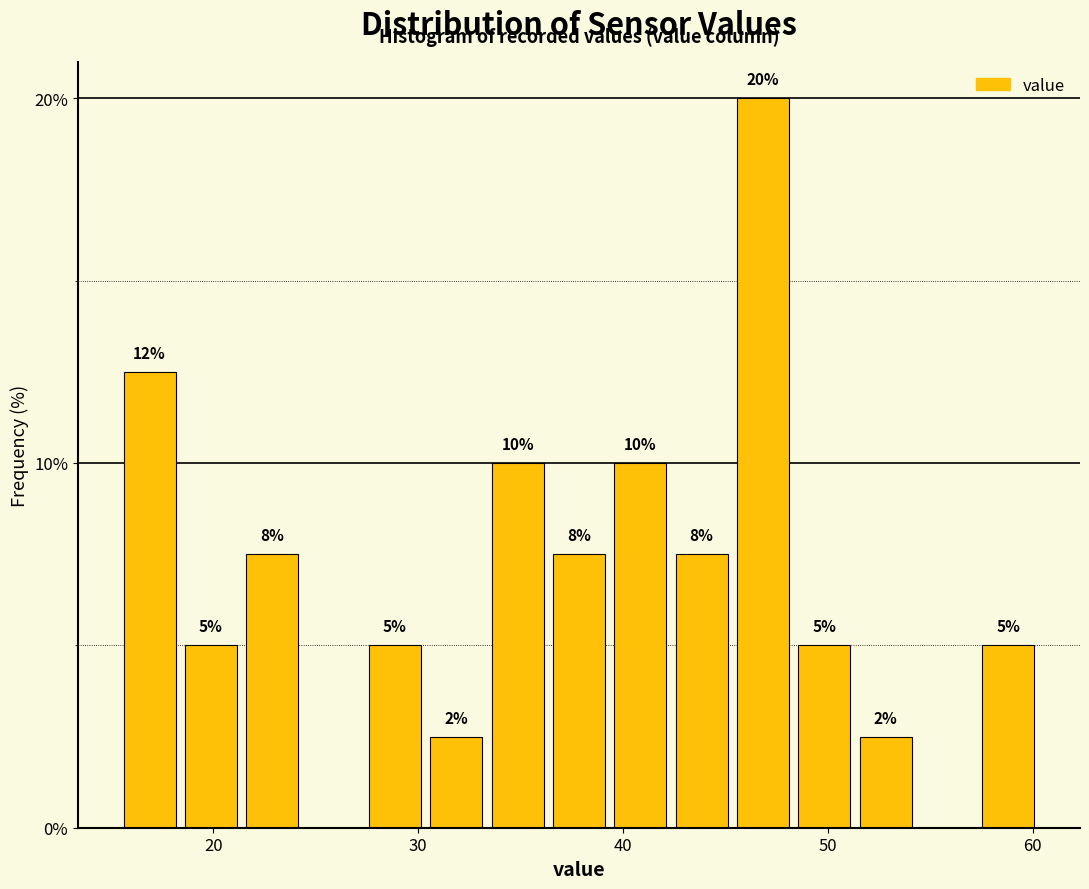

Read against the x-axis, roughly where is the centre of the tallest bar?

47